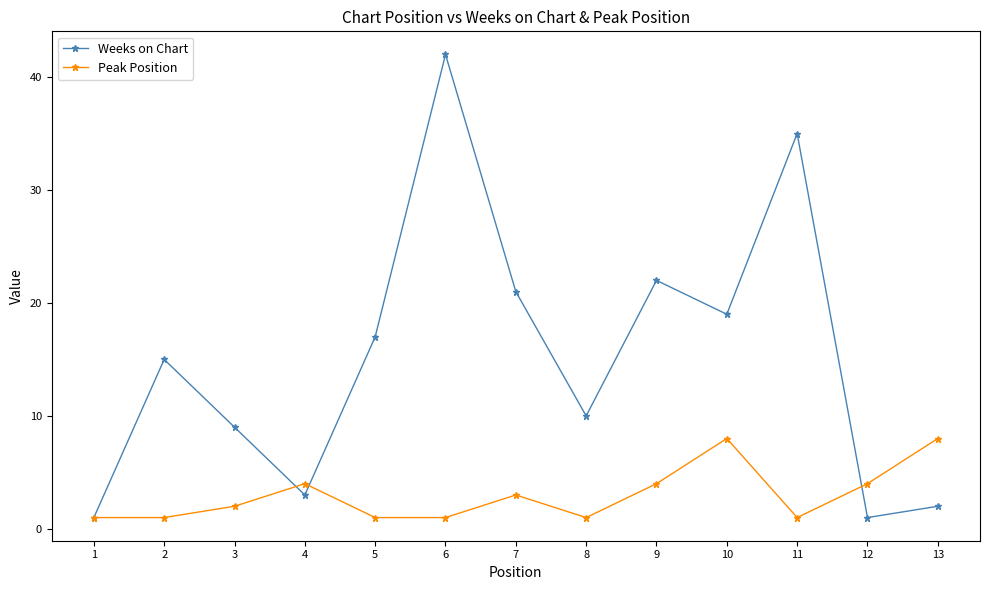

What is the highest value of the Weeks on Chart series?

42